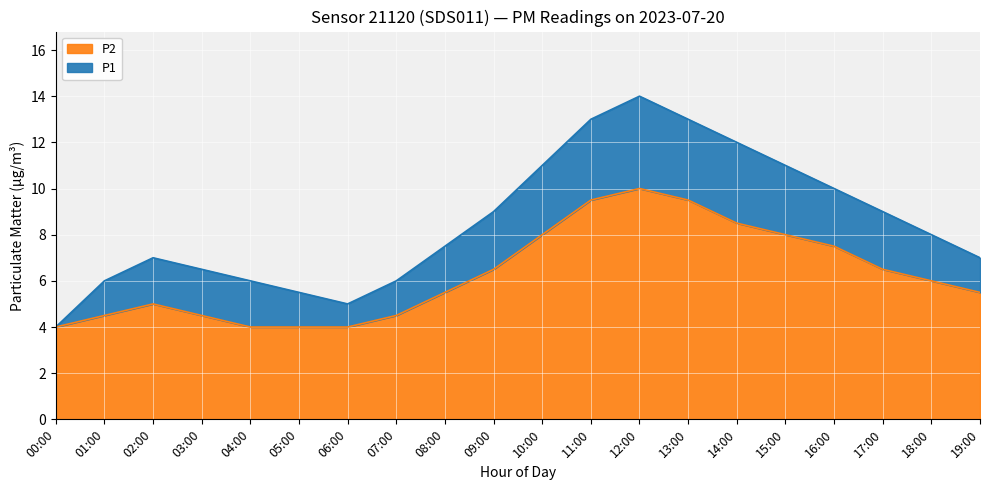

What value does the P2 series have at 01:00?

4.5